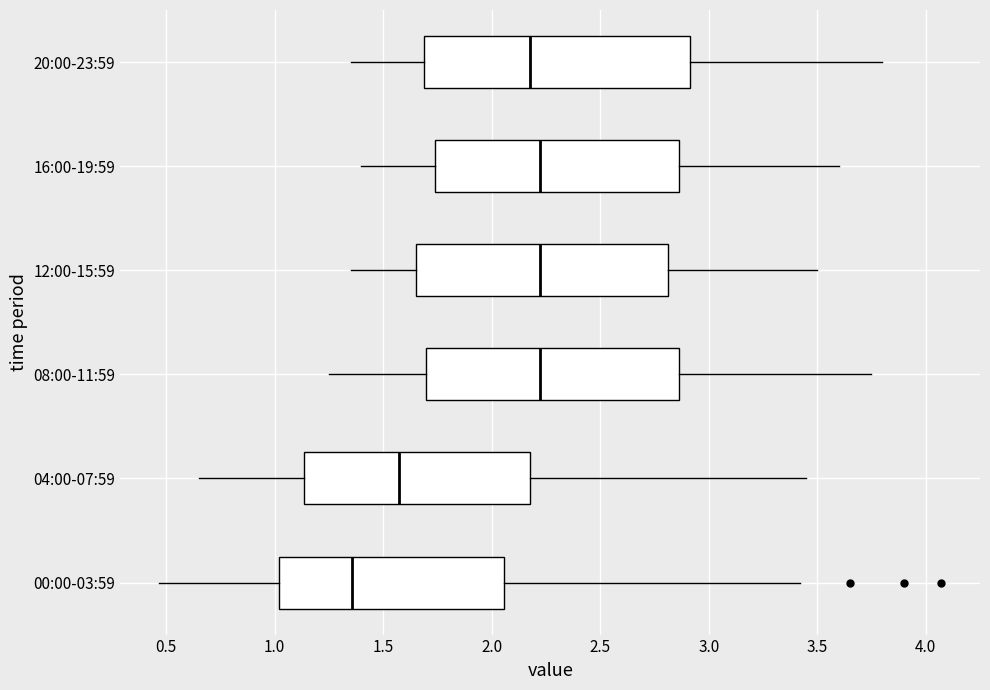

Reading bottom to top, transcribe this box plot: for each box, give where its median line is, the range the box spans, and where its two whiskers end, as read against the x-axis. The values are not printed on the chart, so give them approximately, as read against the axis.

00:00-03:59: median 1.35, box 1.00 to 2.05, whiskers 0.45 to 3.40
04:00-07:59: median 1.60, box 1.15 to 2.20, whiskers 0.65 to 3.45
08:00-11:59: median 2.25, box 1.70 to 2.85, whiskers 1.25 to 3.75
12:00-15:59: median 2.25, box 1.65 to 2.80, whiskers 1.35 to 3.50
16:00-19:59: median 2.25, box 1.75 to 2.85, whiskers 1.40 to 3.60
20:00-23:59: median 2.20, box 1.70 to 2.90, whiskers 1.35 to 3.80